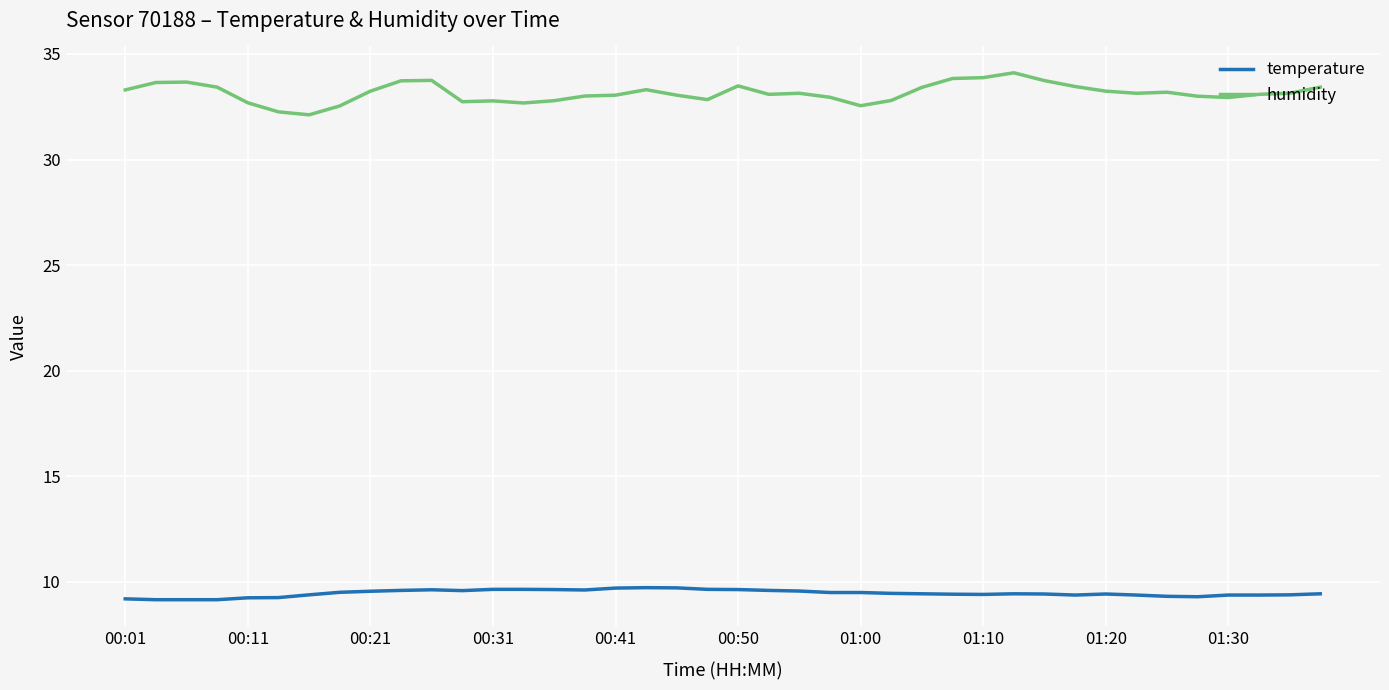

Which series has the largest range (max minus min)?

humidity